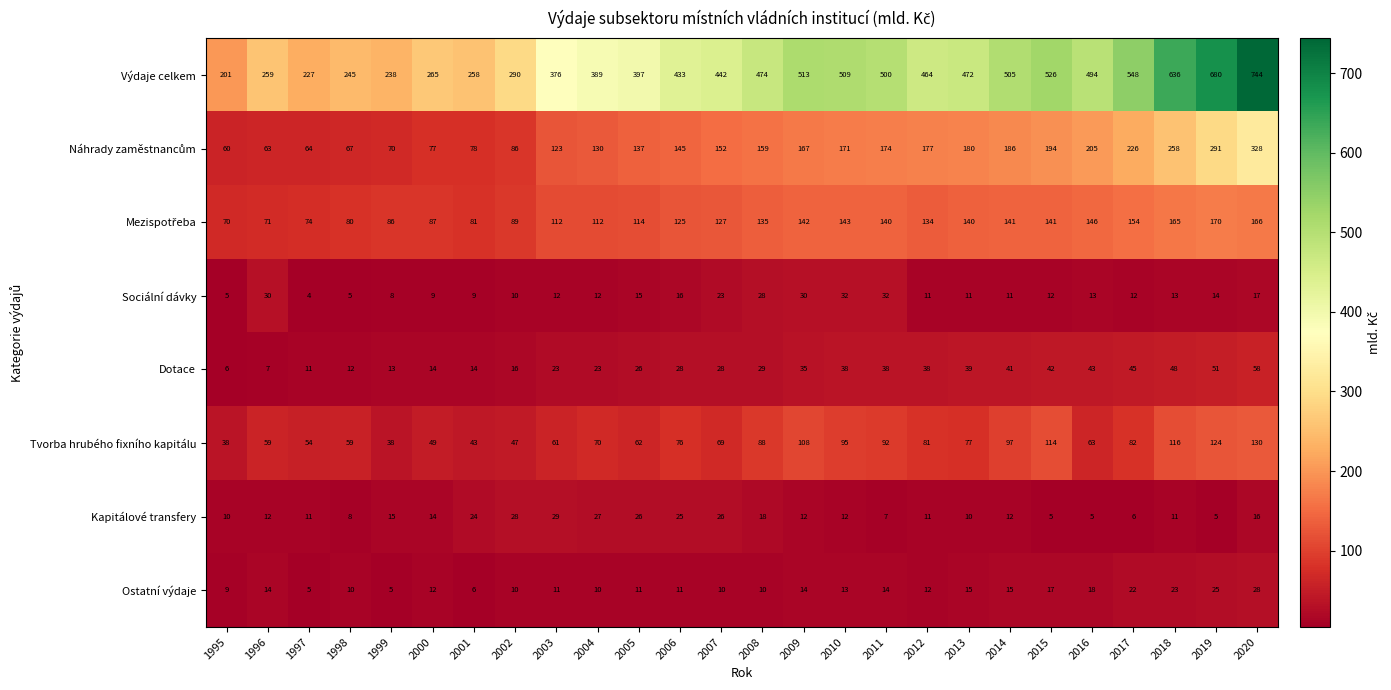

Which label corresponds to the largest value in the chart?

2020